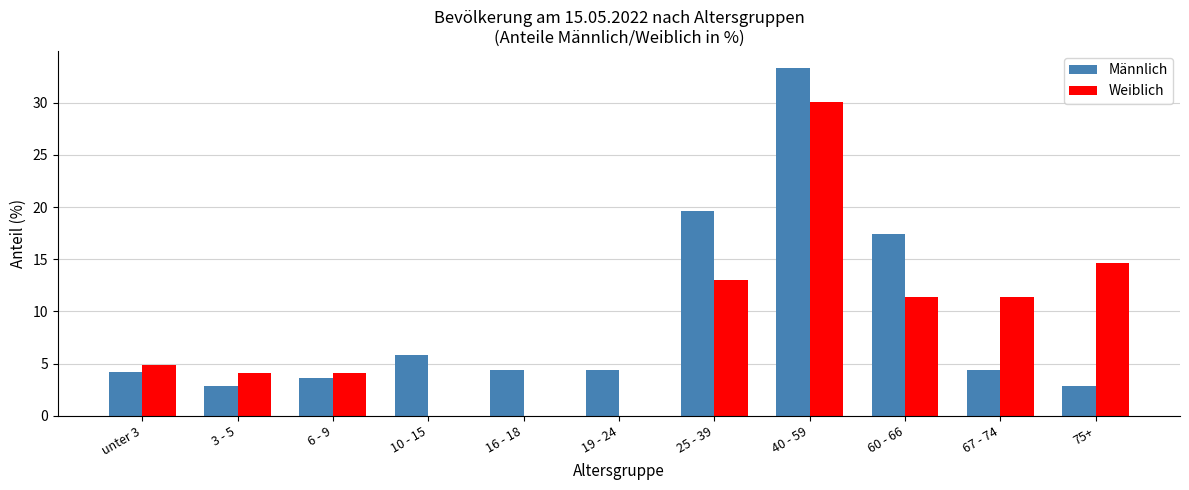

Which series has the largest range (max minus min)?

Männlich